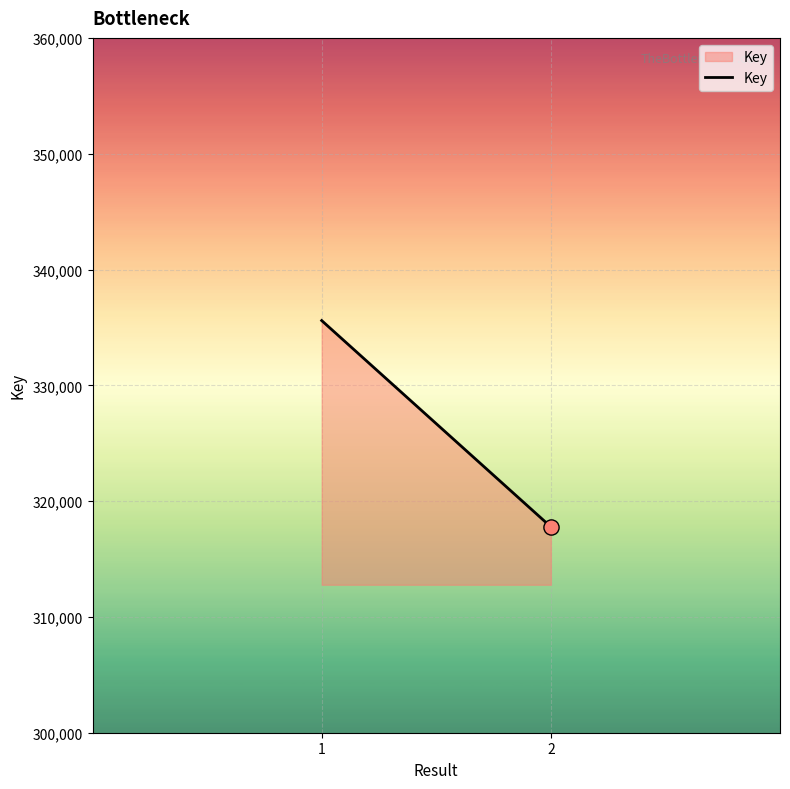

What is the change in value from 1 to 2?

-17813